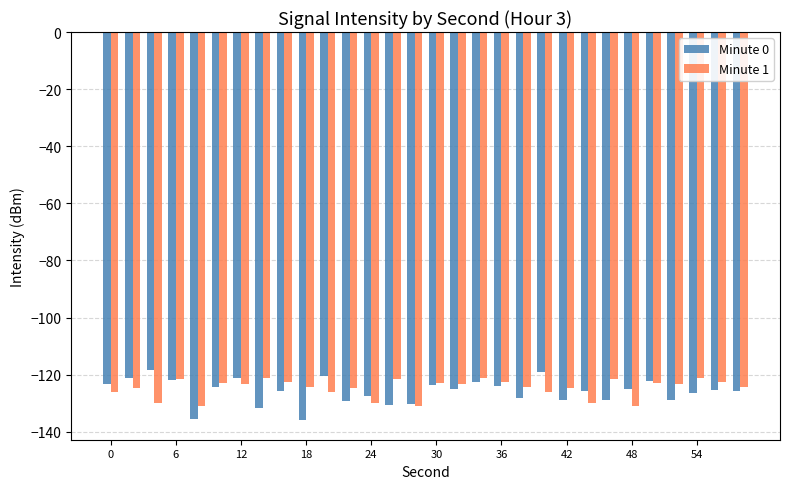

At how many categories does at least one series exceed -134?

30